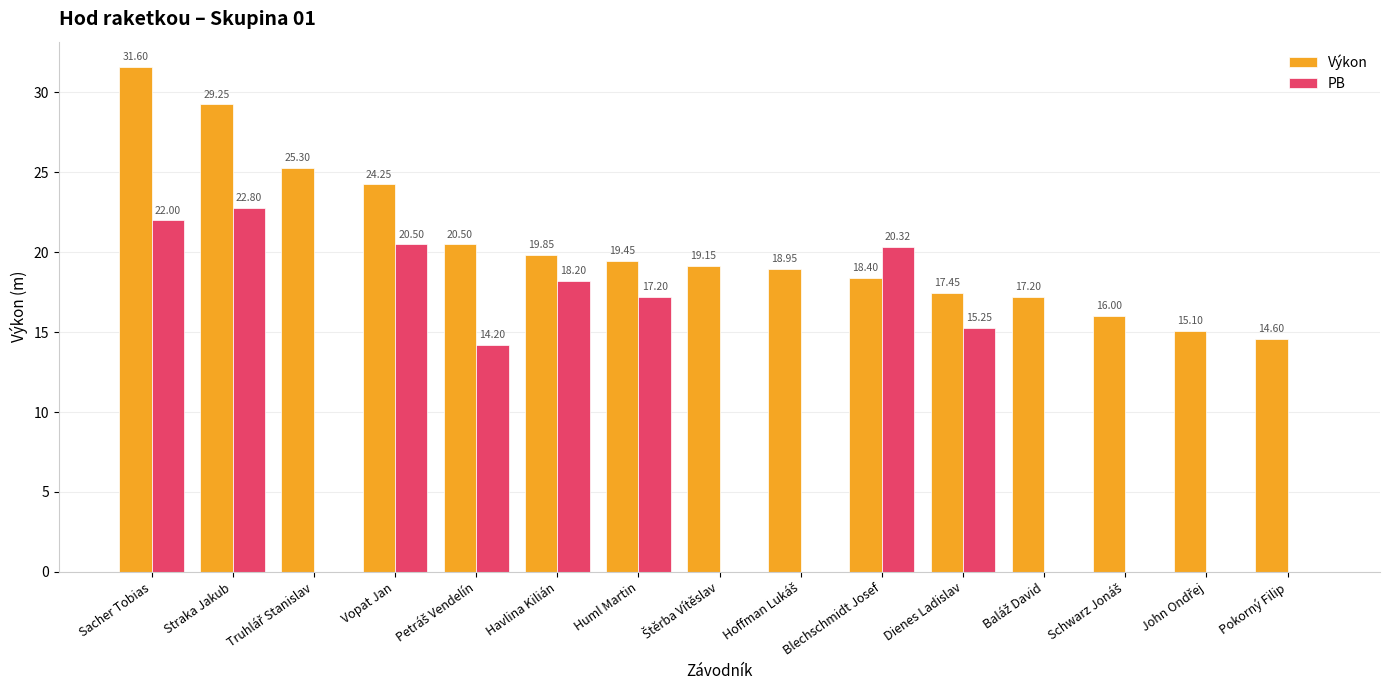

How many distinct data groups are displayed?

2